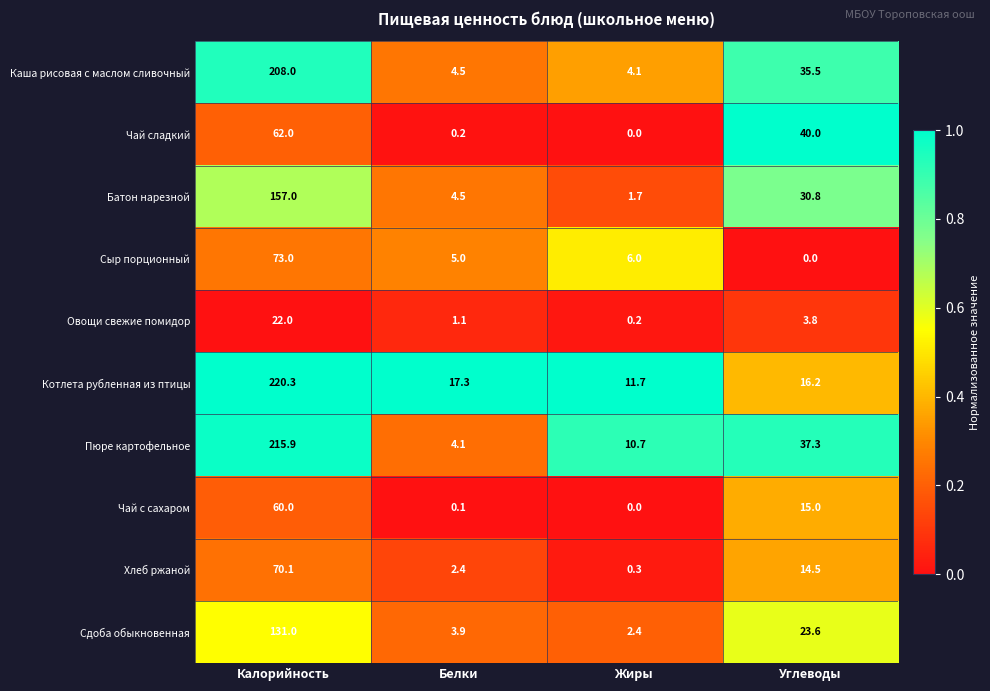

How many series are shown in this chart?

10